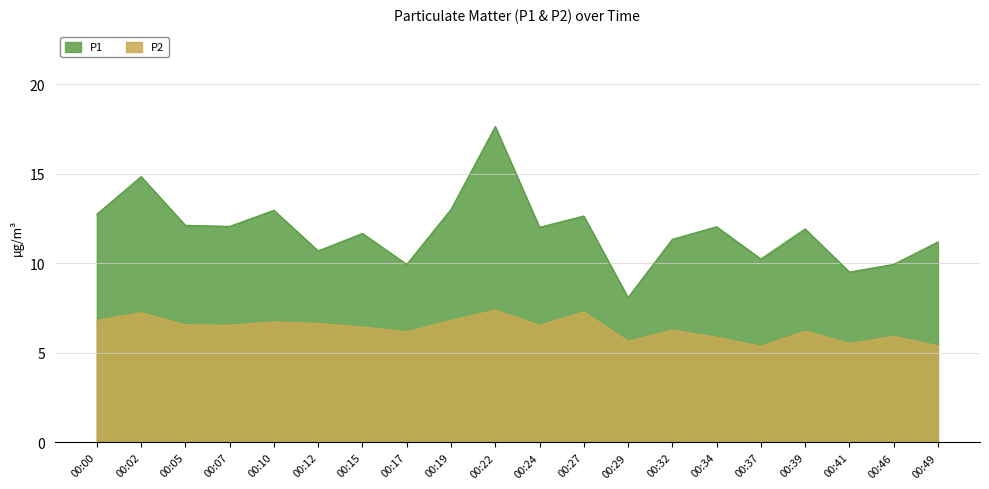

True or false: P1 has a value of 5.7 at 00:00.

False